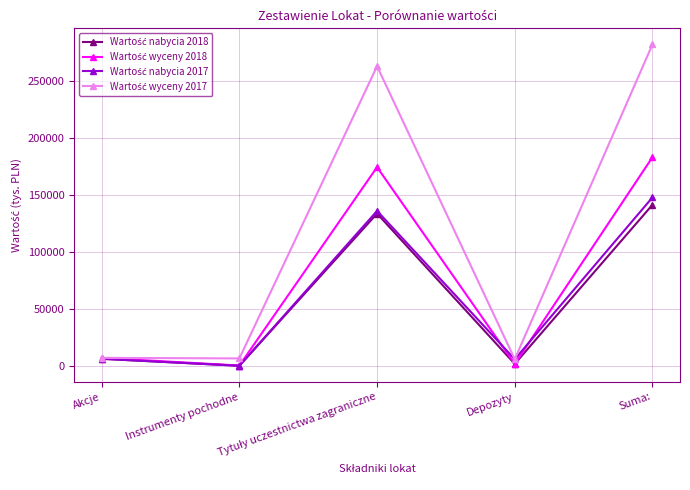

At which category is the sum across all series the highest?

Suma: